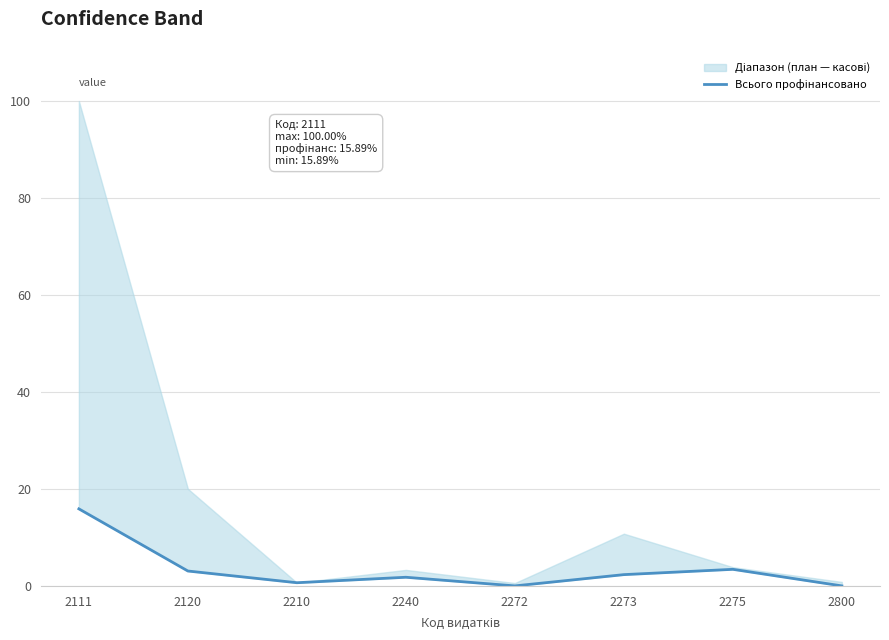

What value does the data have at 2275?

3.4